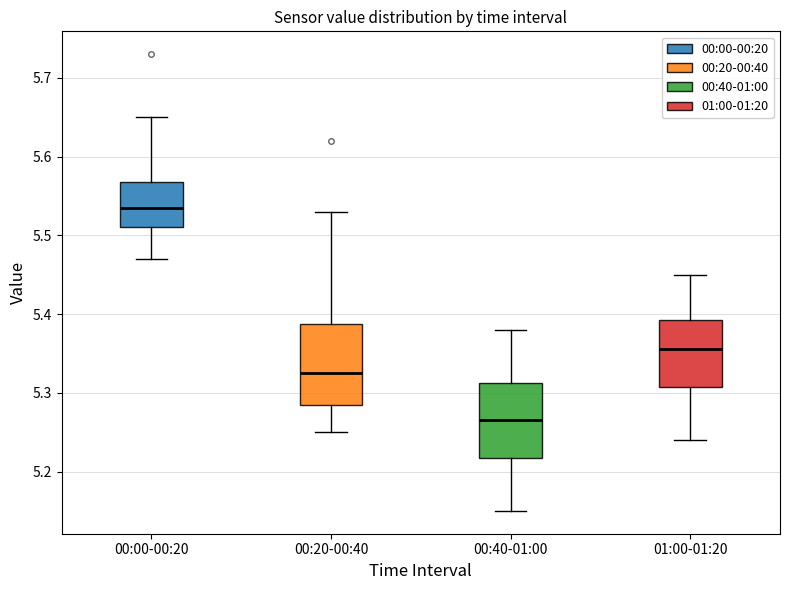

Reading left to right, read every box against the y-axis: the position of its median line, the range the box covers, and the ends of its whiskers. The values are not printed on the chart, so give them approximately, as read against the axis.

00:00-00:20: median 5.54, box 5.51 to 5.57, whiskers 5.47 to 5.65
00:20-00:40: median 5.33, box 5.29 to 5.39, whiskers 5.25 to 5.53
00:40-01:00: median 5.27, box 5.22 to 5.31, whiskers 5.15 to 5.38
01:00-01:20: median 5.36, box 5.31 to 5.39, whiskers 5.24 to 5.45